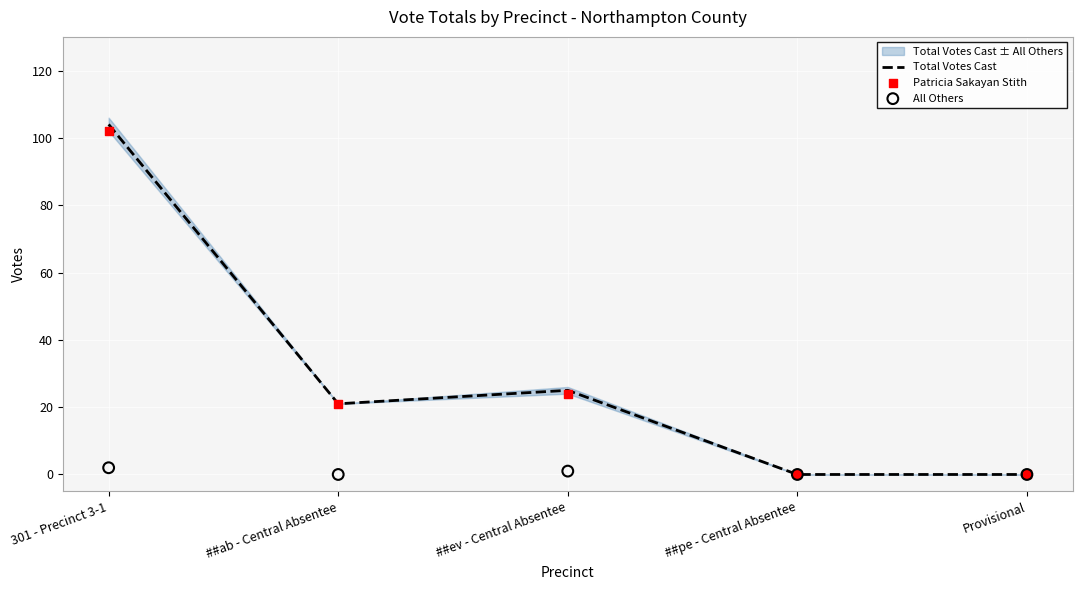

Which series reaches the maximum Y coordinate?

Total Votes Cast